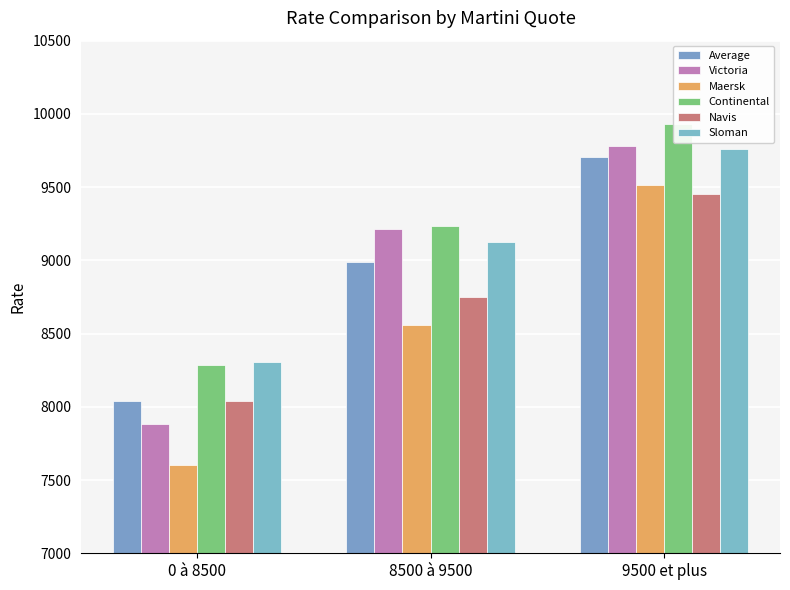

The value of Average at 9500 et plus is 15895.2. True or false?

False